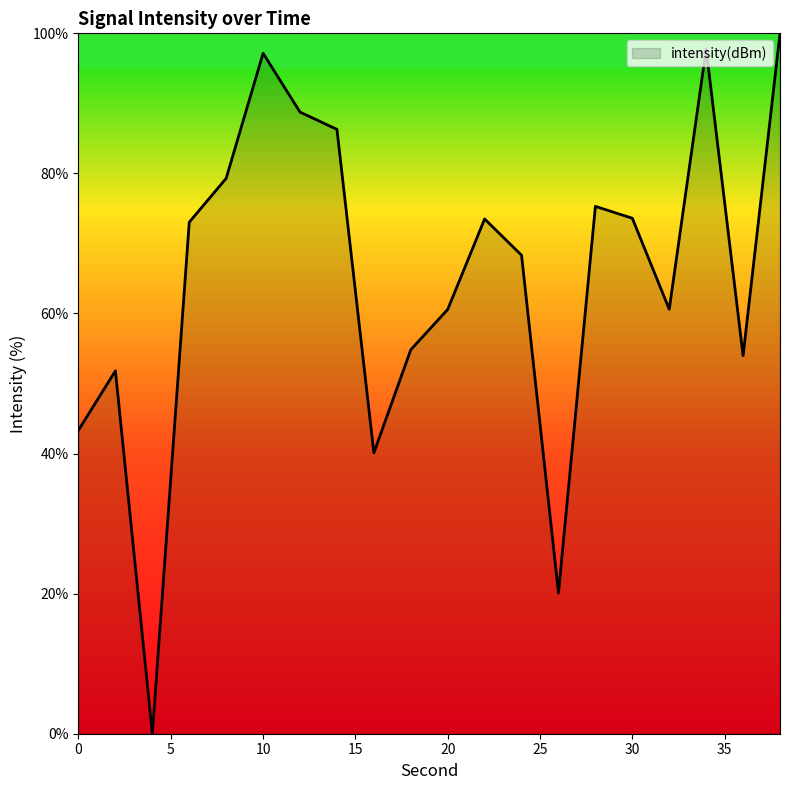

What is the difference between the maximum and minimum values?

100.0